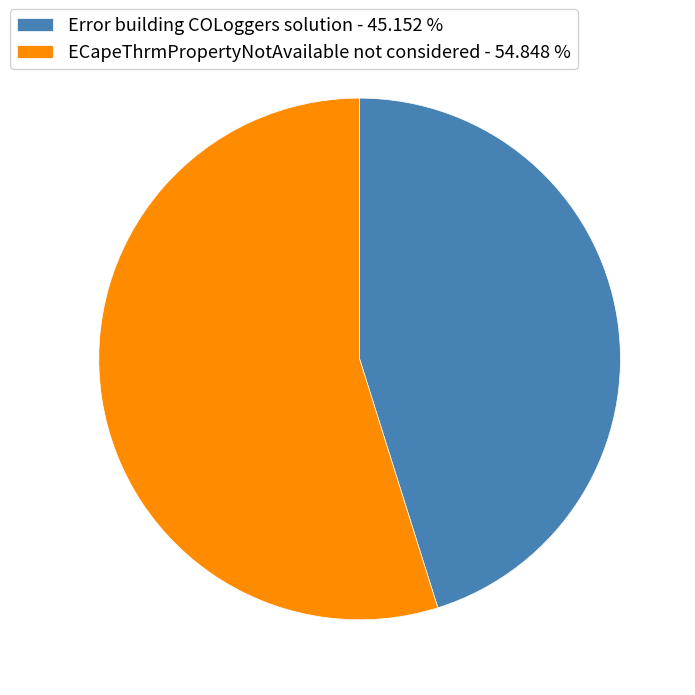

Rank the categories by value from lowest to highest.

Error building COLoggers solution, ECapeThrmPropertyNotAvailable not considered